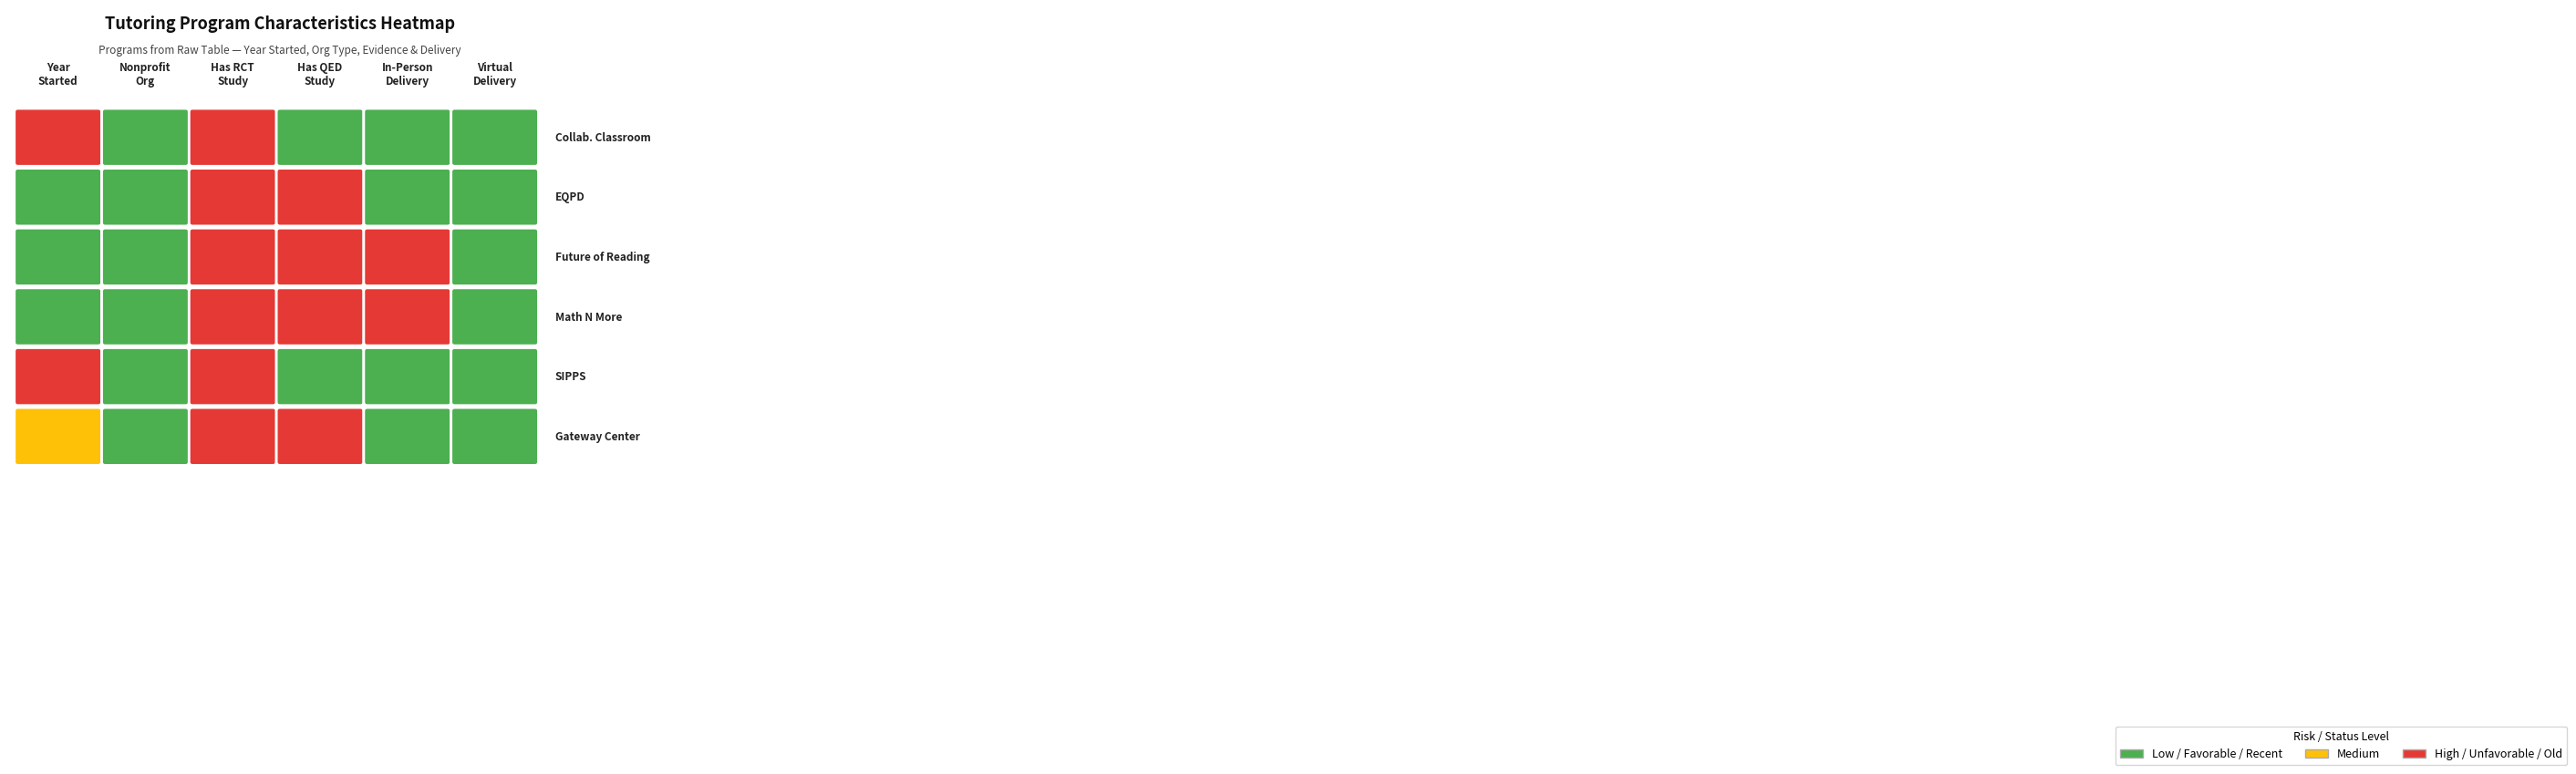

What is the greatest value displayed?

2020